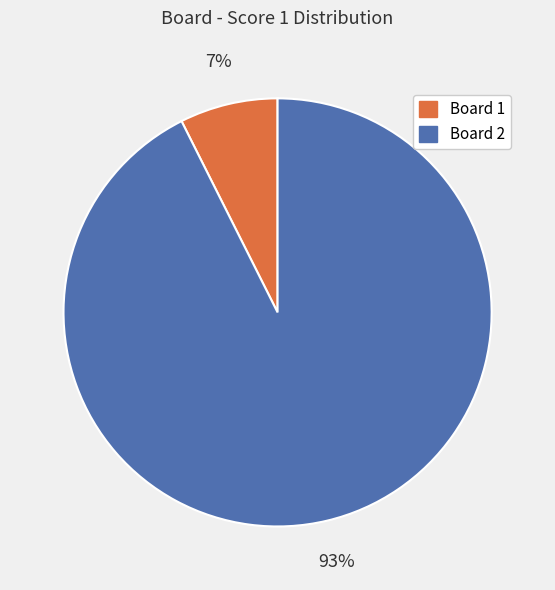

Is there a majority slice in this chart?

Yes